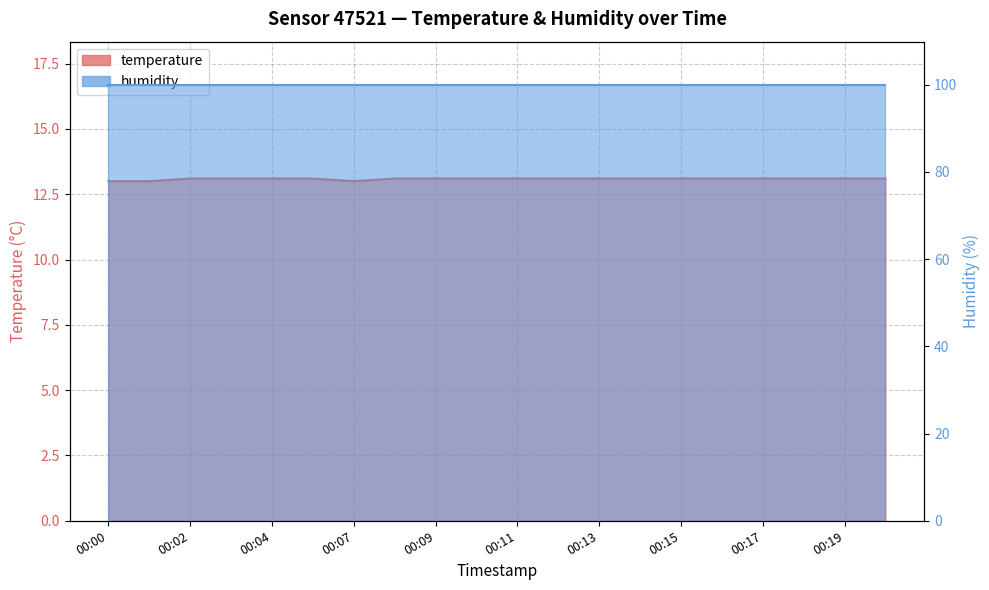

List the labels in order of value, largest first.

00:02, 00:03, 00:04, 00:06, 00:08, 00:09, 00:10, 00:11, 00:12, 00:13, 00:14, 00:15, 00:16, 00:17, 00:18, 00:19, 00:20, 00:00, 00:01, 00:07